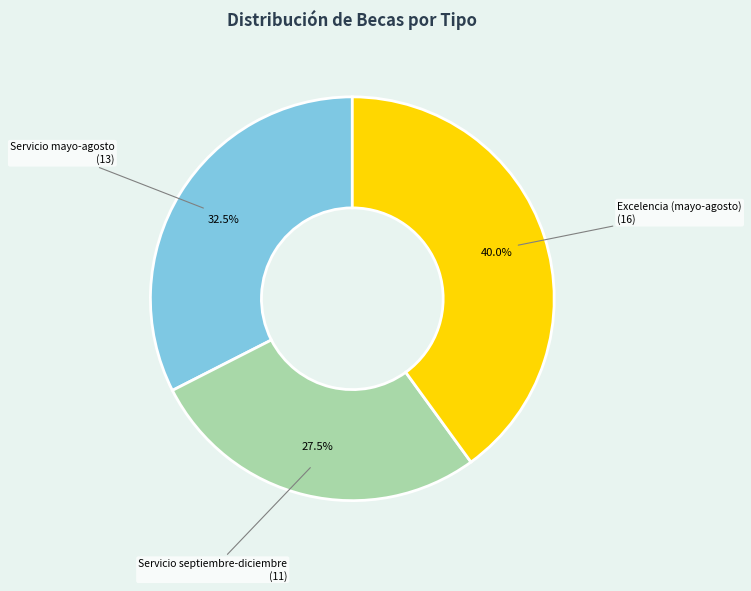

Is there any slice that represents more than half of the pie?

No